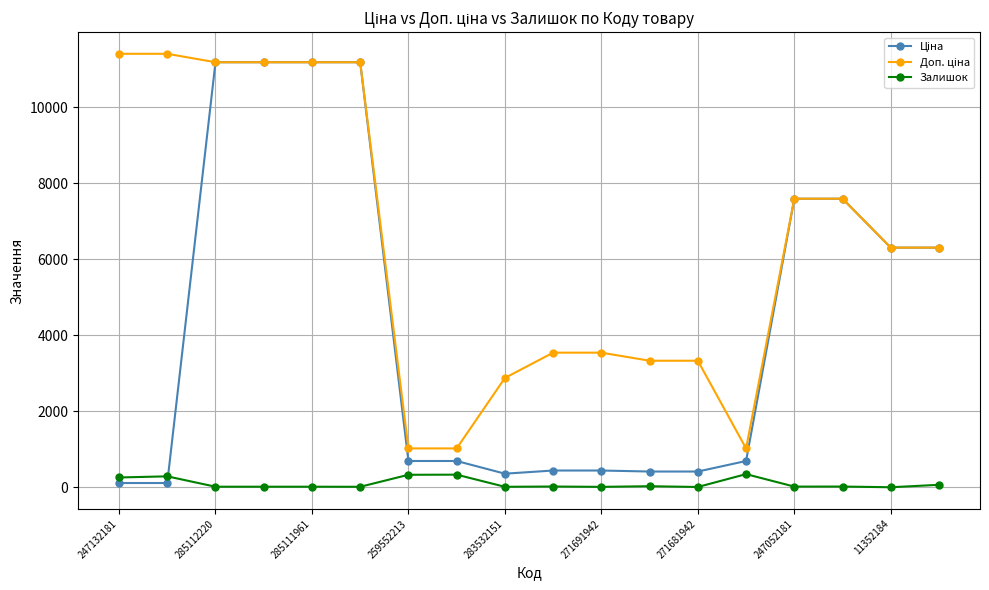

True or false: Залишок has more than 1 points higher than both neighbors.

True